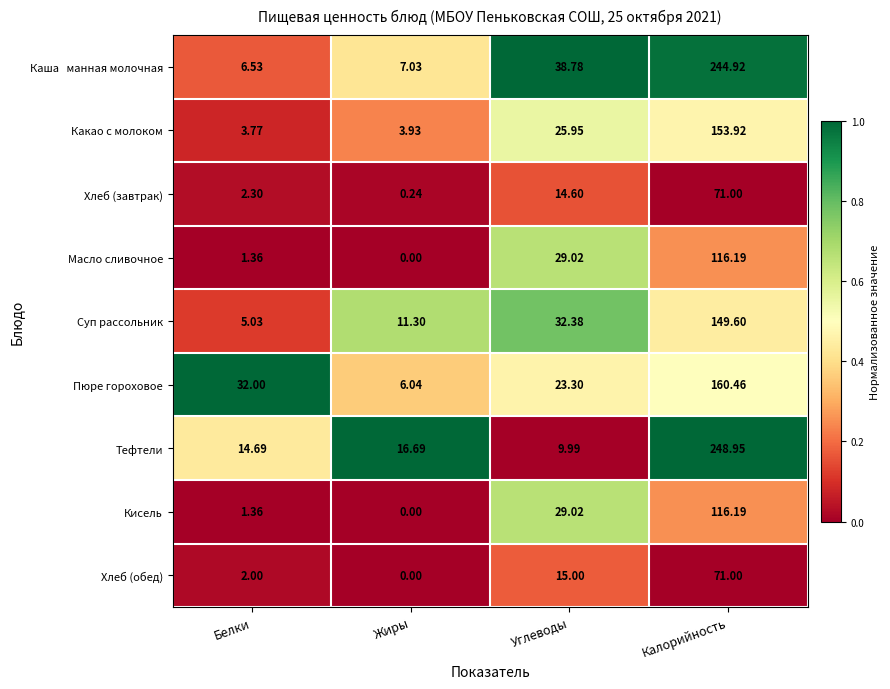

At which category is the sum across all series the highest?

Калорийность